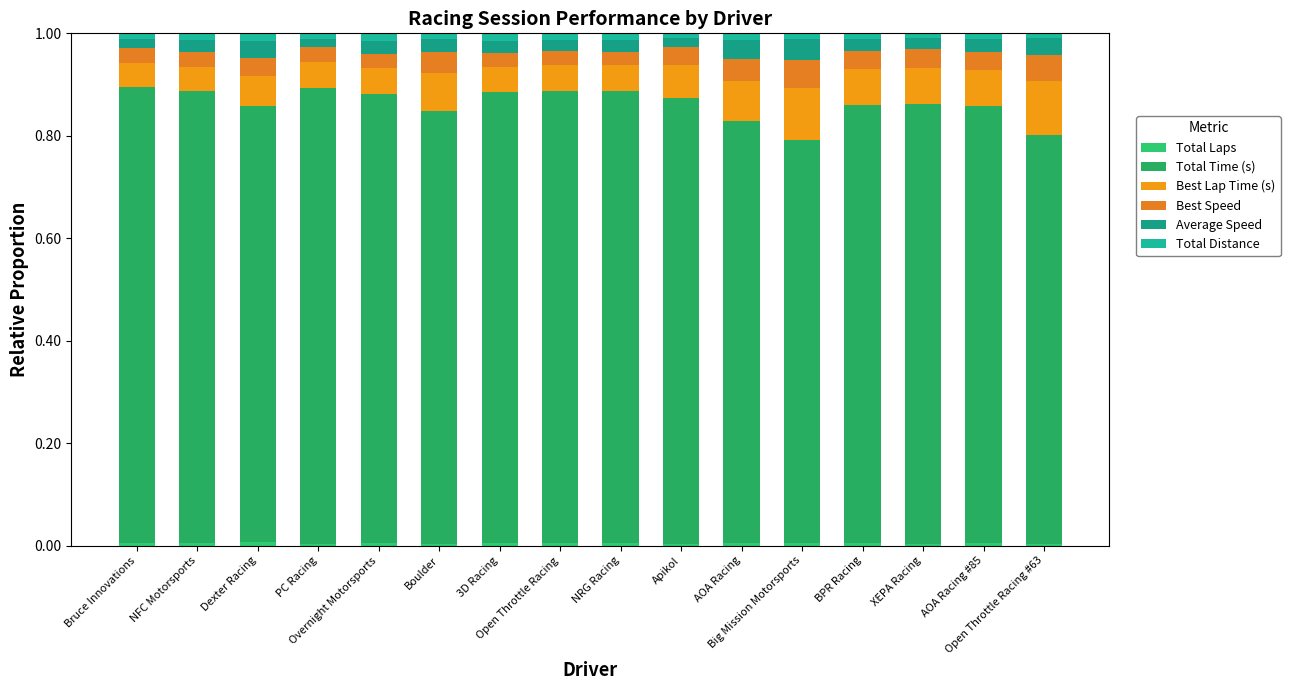

Which series has the widest spread of values?

Total Time (s)